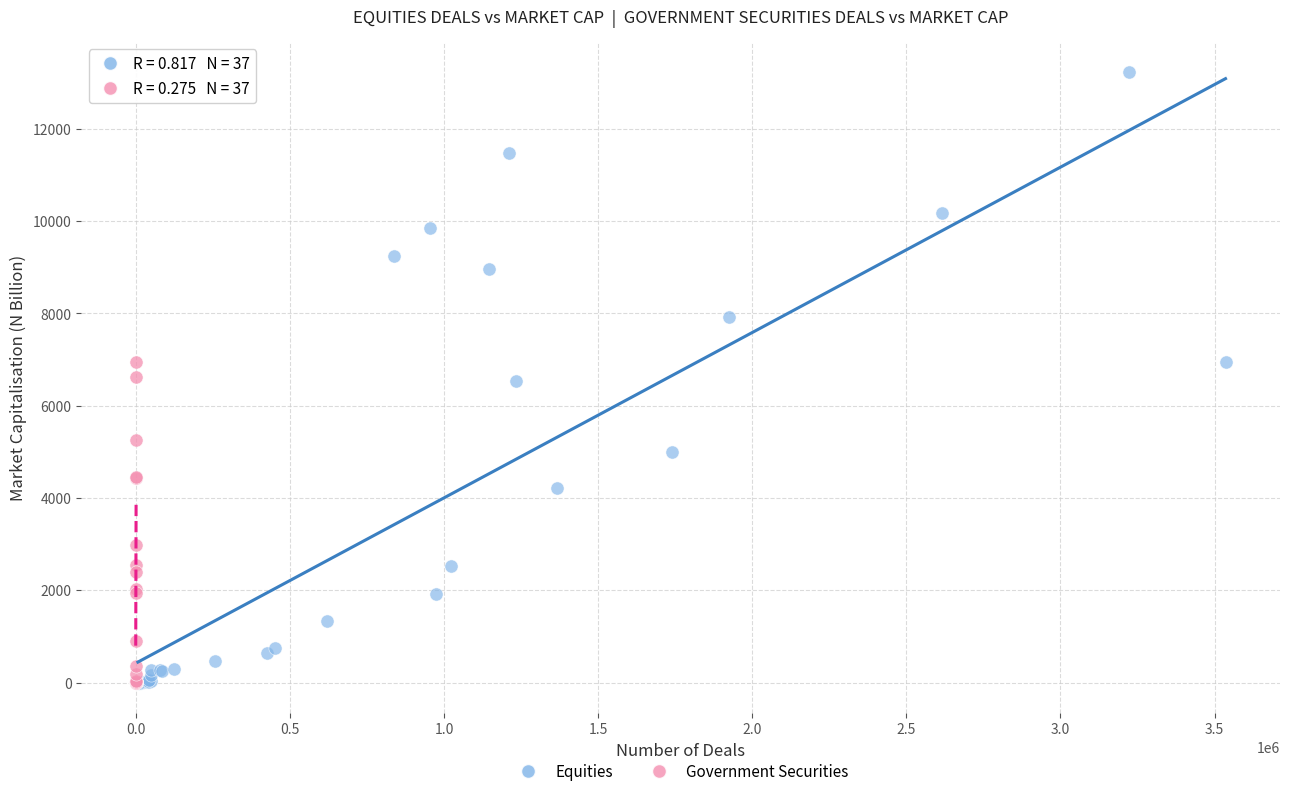

What are all the series names shown in the legend?

Equities, Government Securities